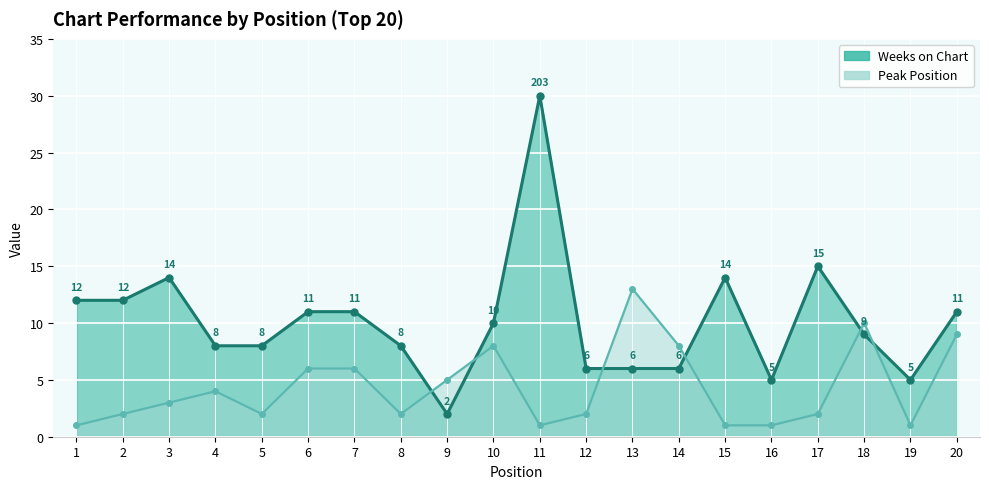

How many distinct data groups are displayed?

1